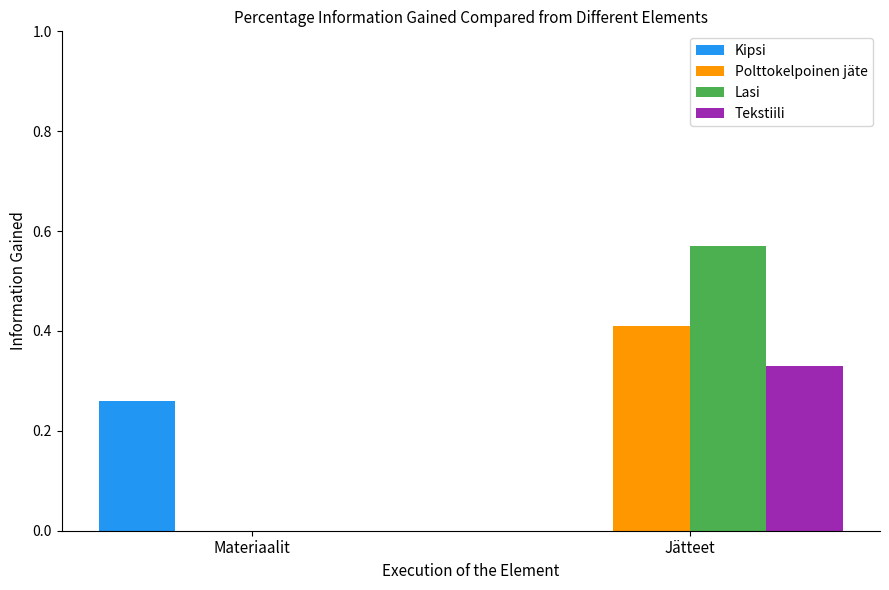

True or false: Lasi has a value of -0.3 at Materiaalit.

False